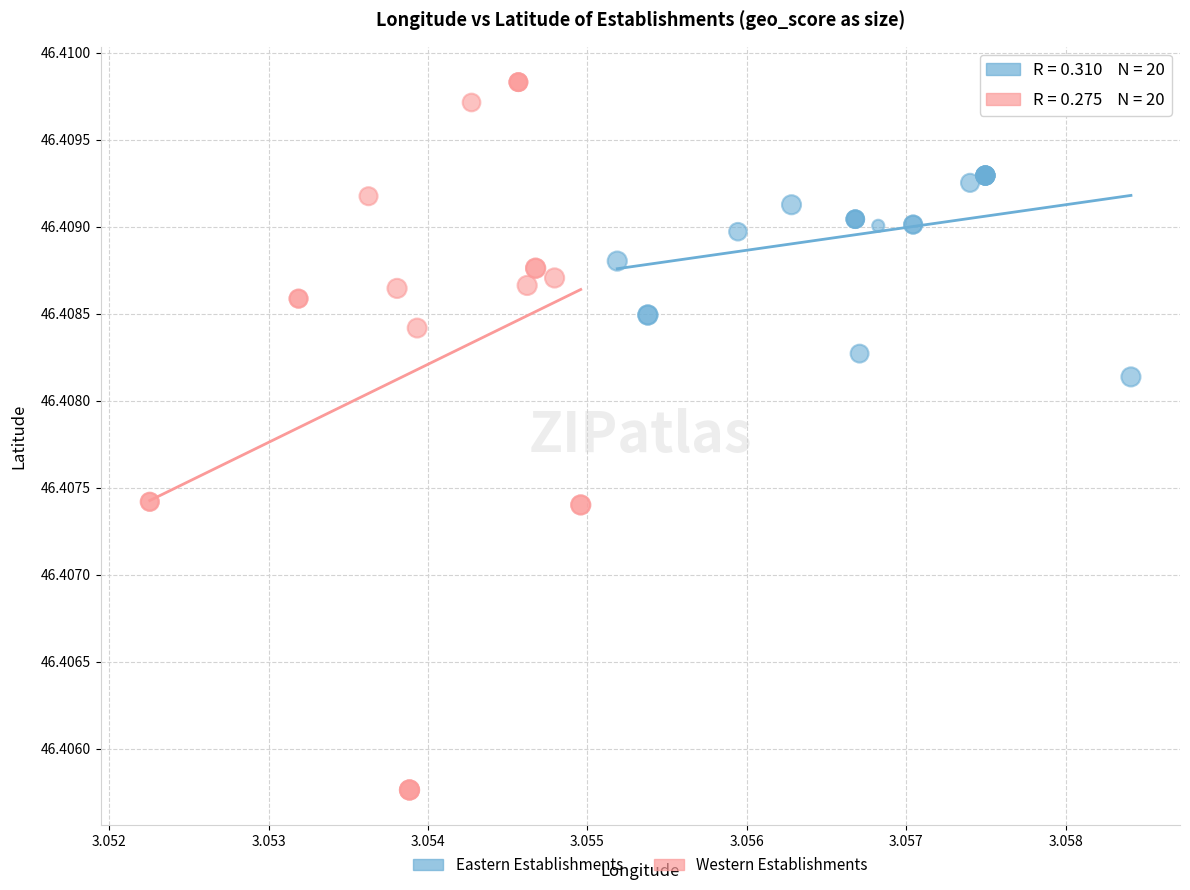

Which series contains the highest Y value?

Western Establishments